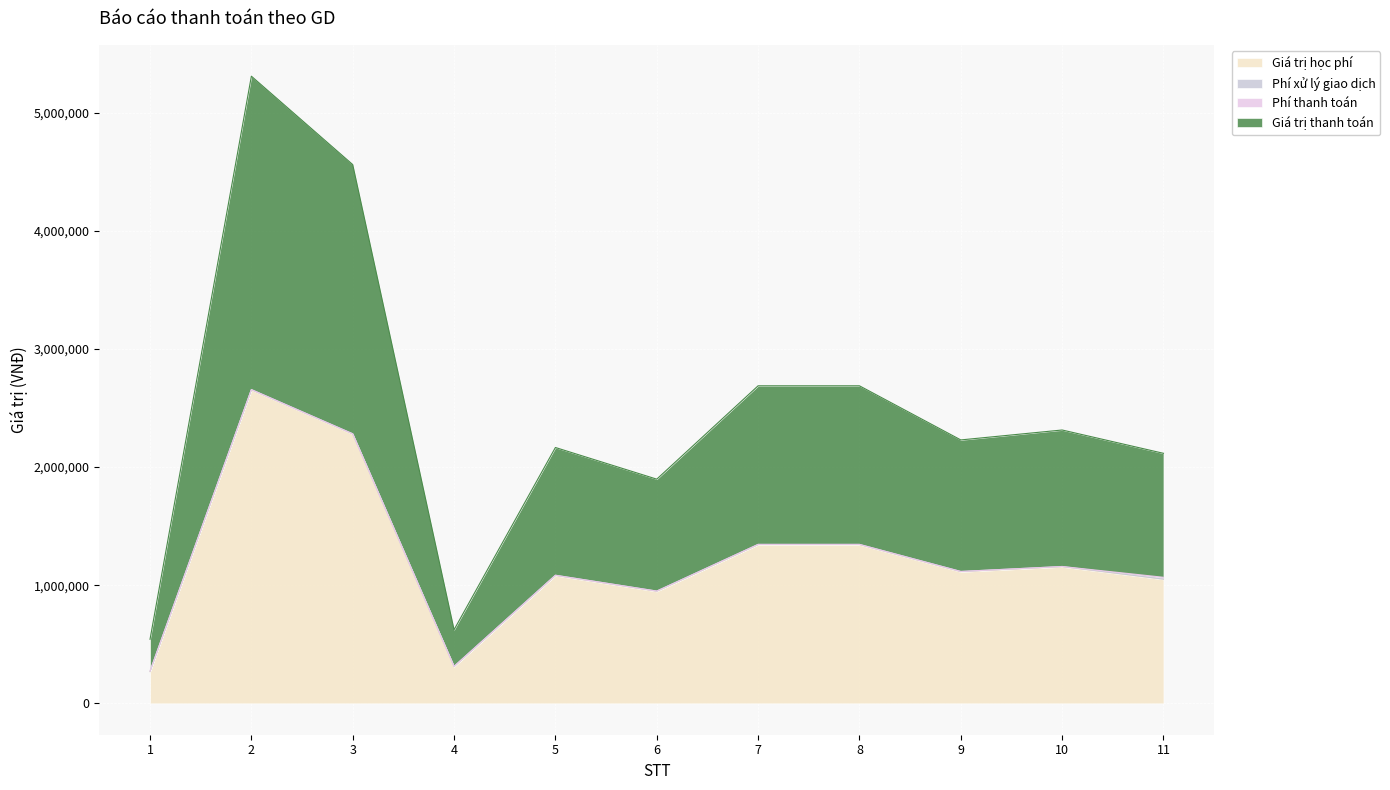

Which series changed the most between 6 and 9?

Giá trị học phí